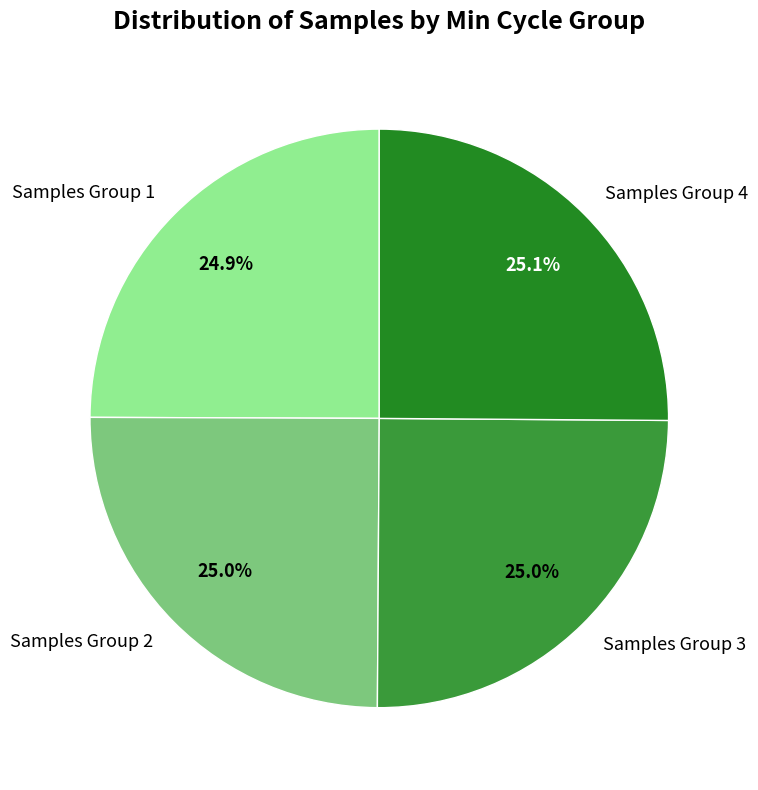

Approximately how many times larger is the value at Samples Group 3 compared to Samples Group 2?

1.0